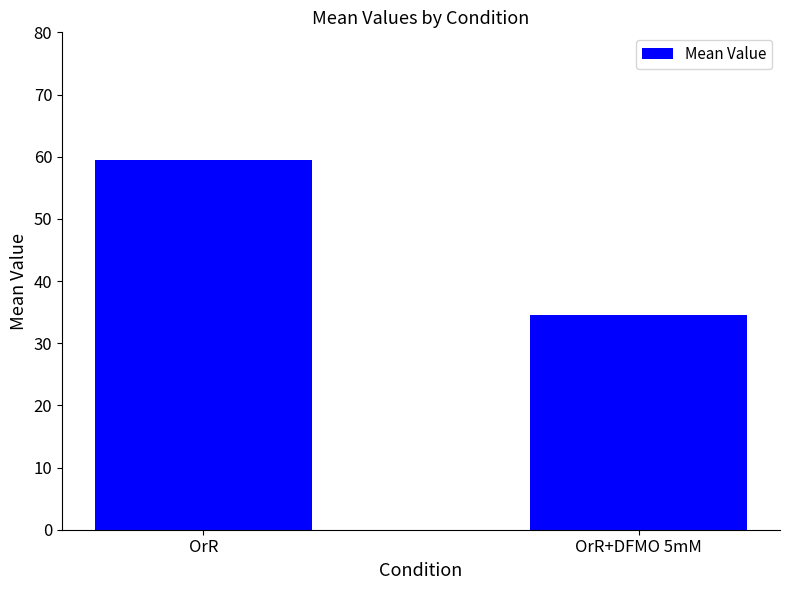

Reading right to left, extract all data points from this chart.

34.6	59.4